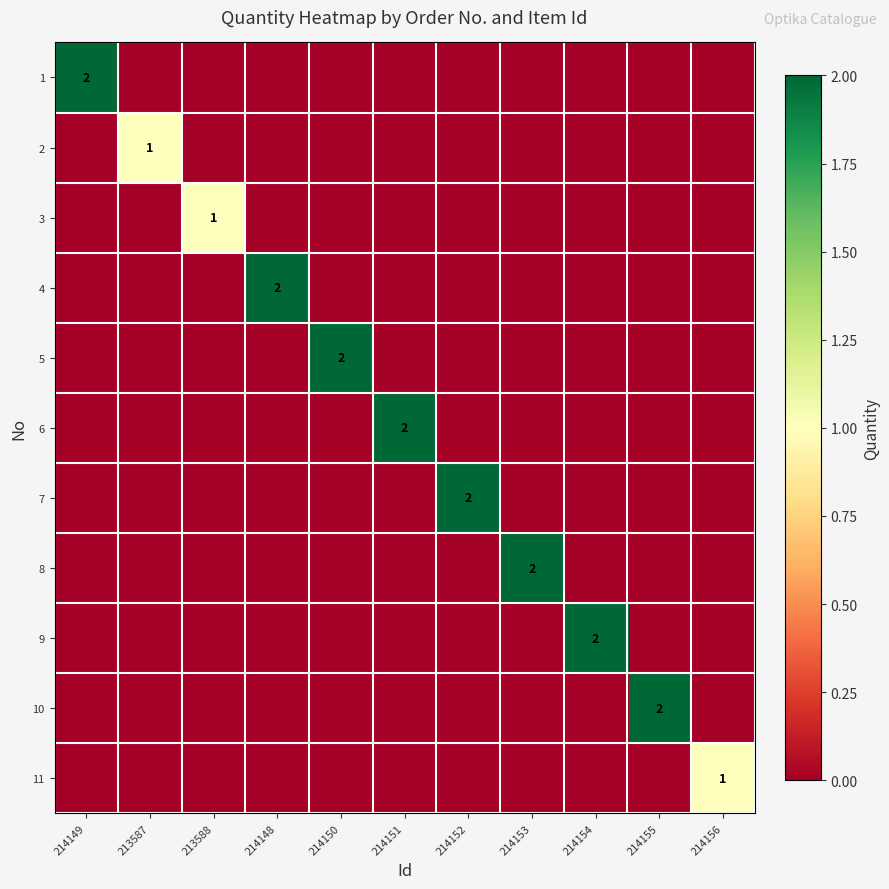

Is it true that 6 equals 2 at 214151?

True